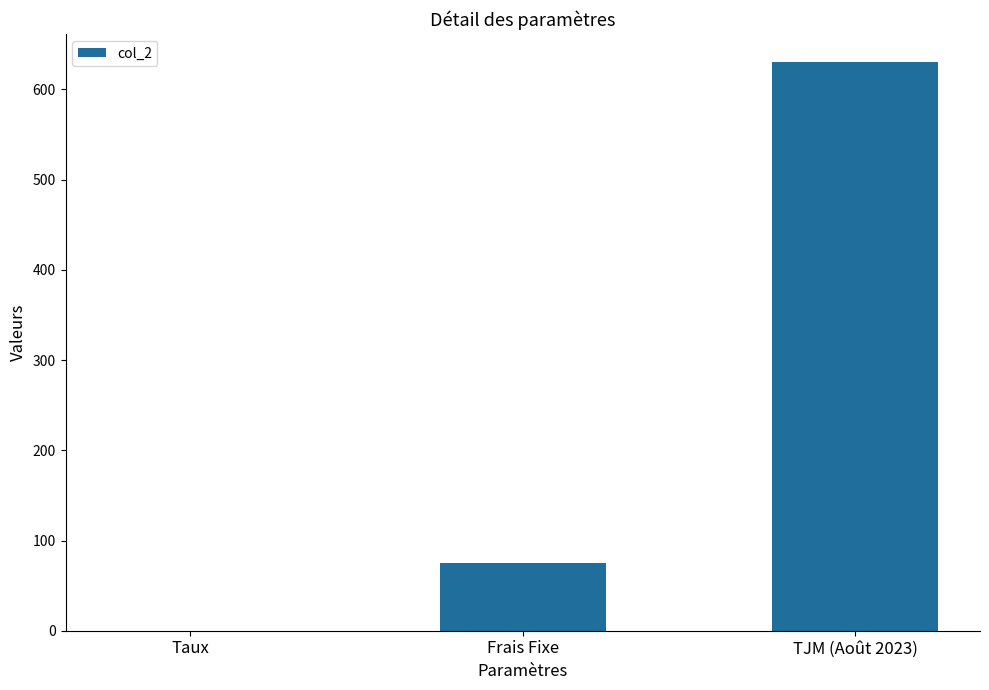

Is it true that the value at TJM (Août 2023) is 630.0?

True